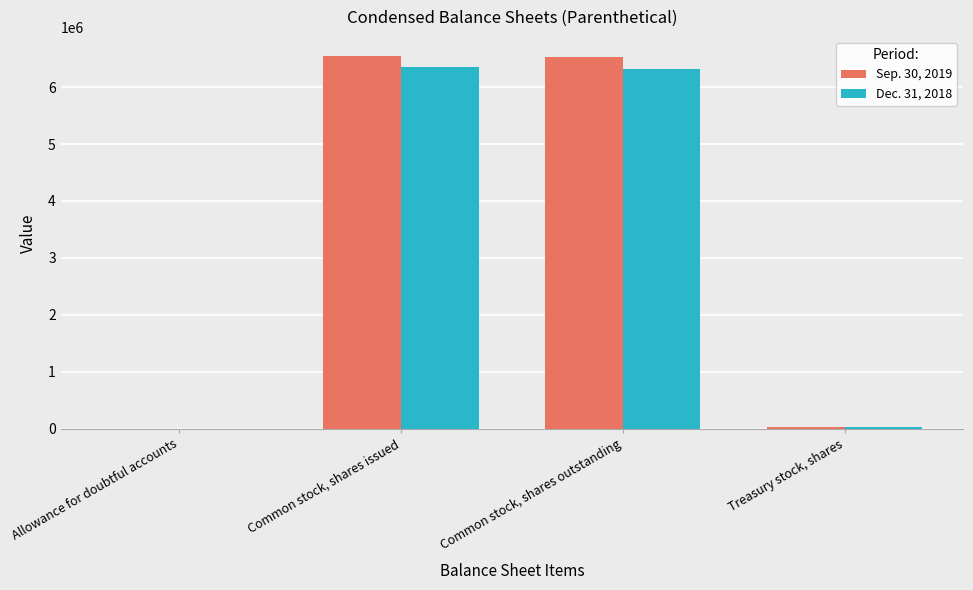

Are the bars horizontal?

No